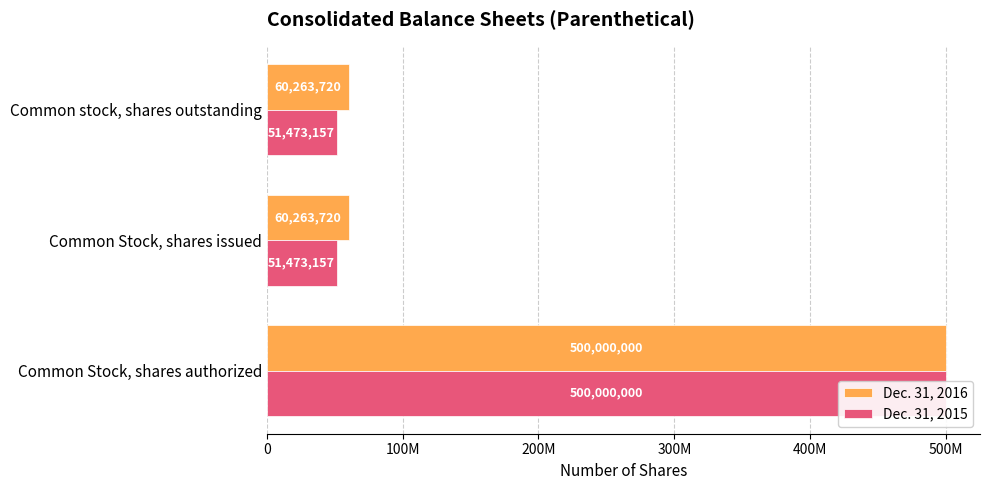

Reading left to right, extract all data points from this chart.

Dec. 31, 2016: 500000000	60263720	60263720
Dec. 31, 2015: 500000000	51473157	51473157